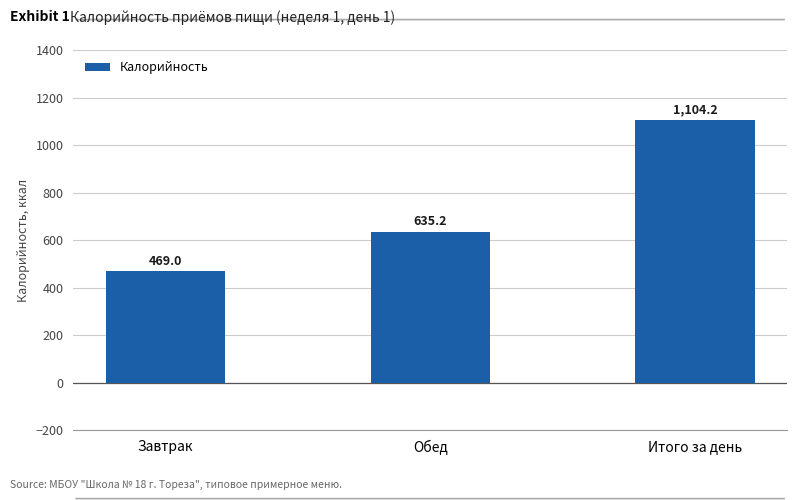

What is the difference between the maximum and second lowest values?

469.0